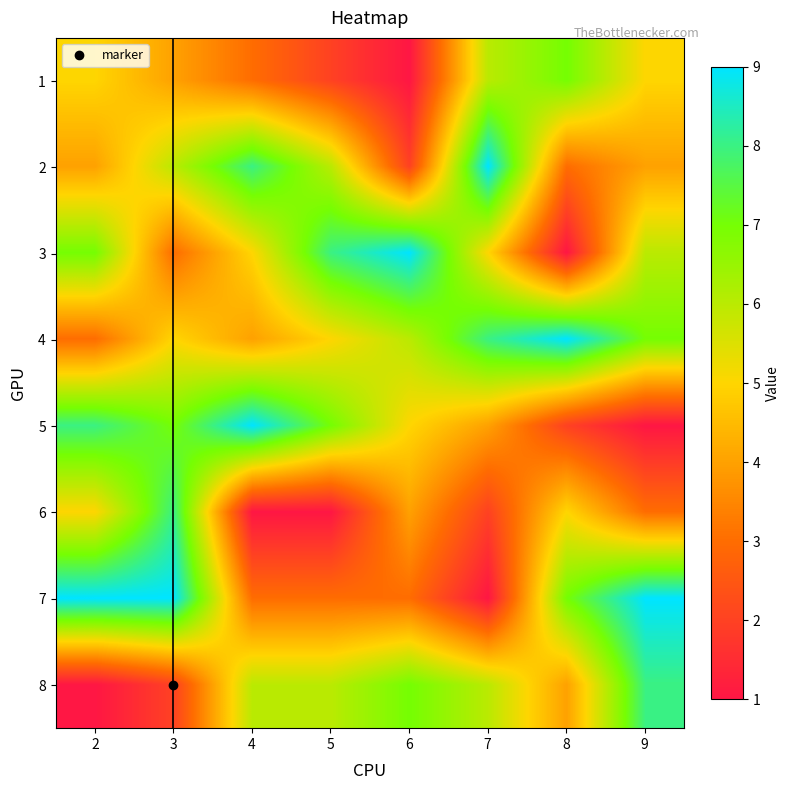

Rank the series by their maximum value, from highest to lowest.

2, 3, 4, 5, 7, 6, 8, 1